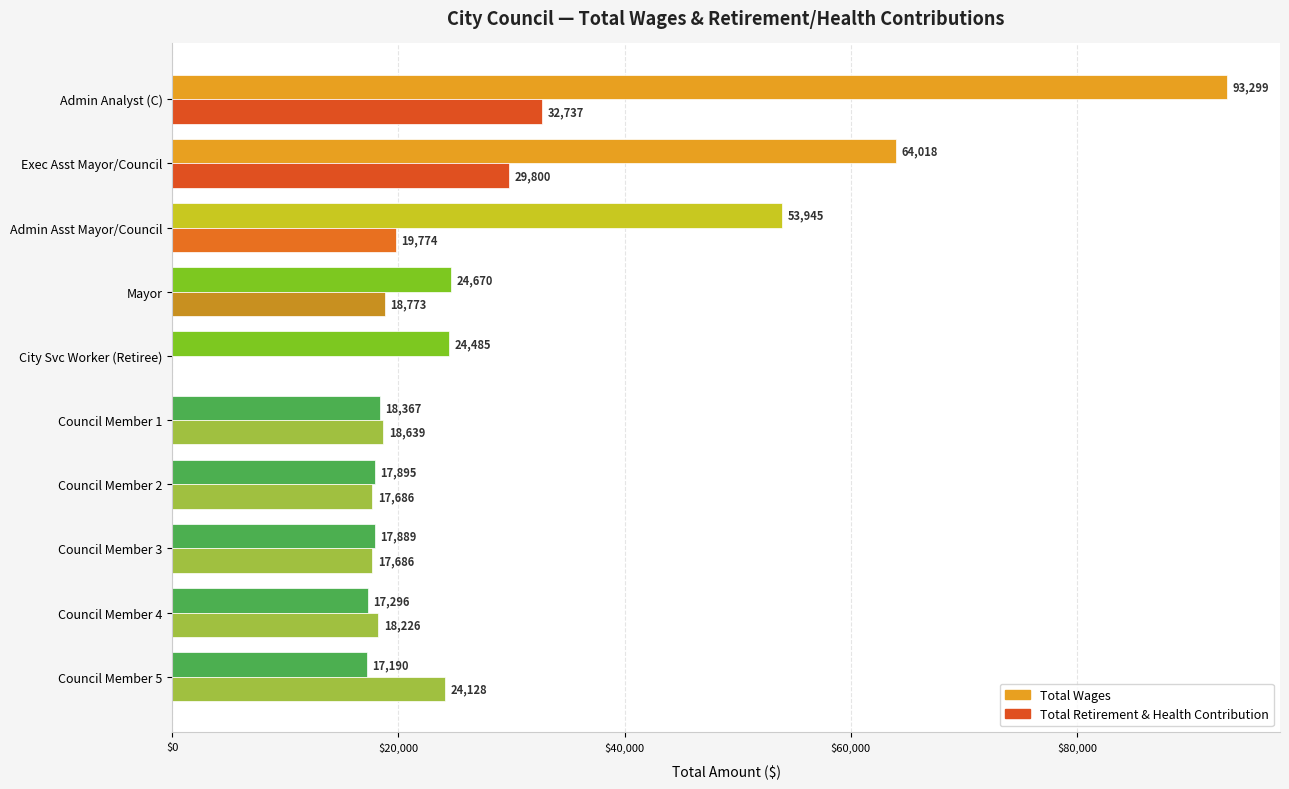

What is the greatest value displayed?

93299